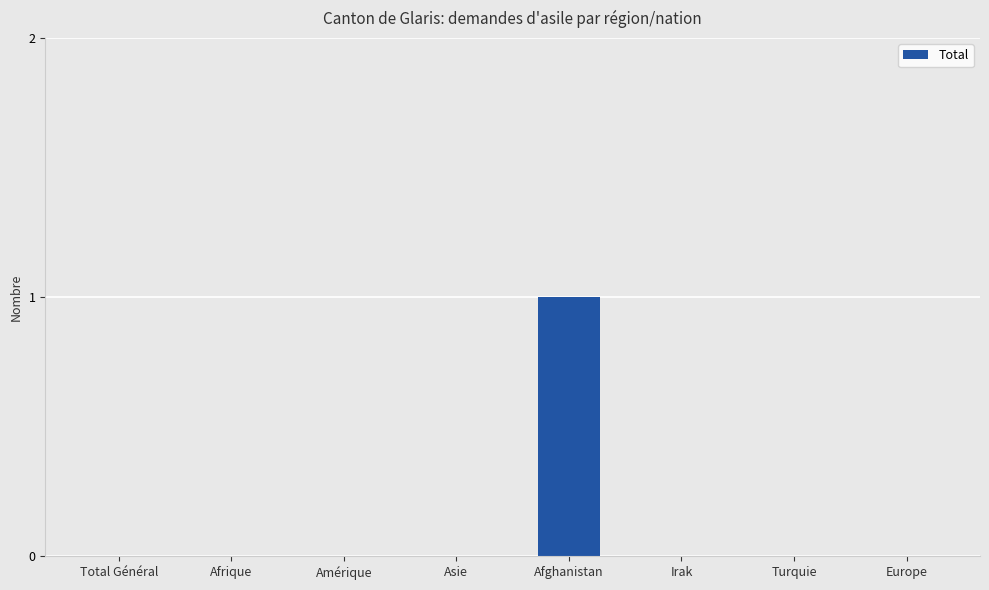

The chart shows a value of 0 at Amérique. True or false?

True